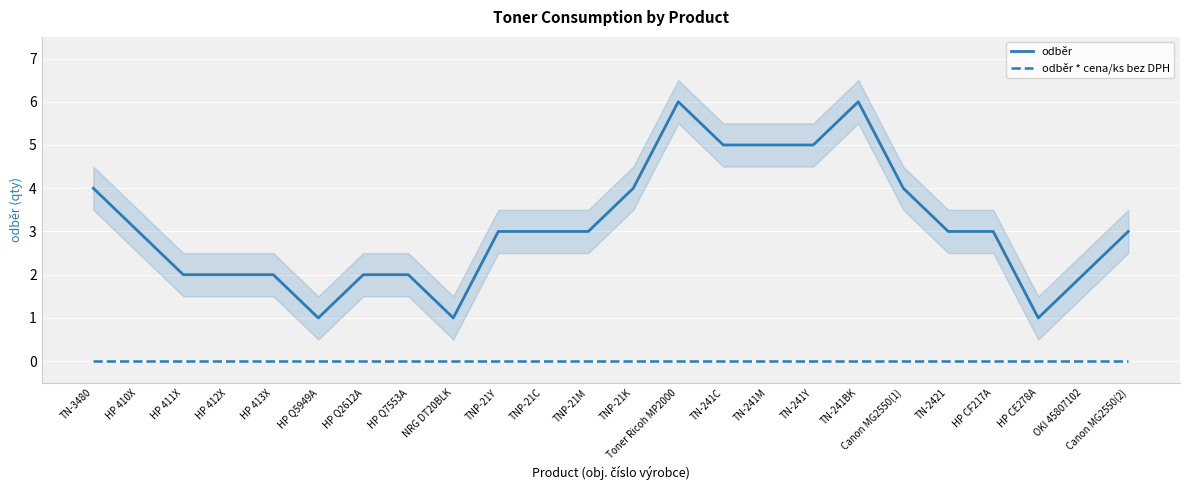

True or false: odběr and odběr * cena/ks bez DPH intersect in this chart.

False